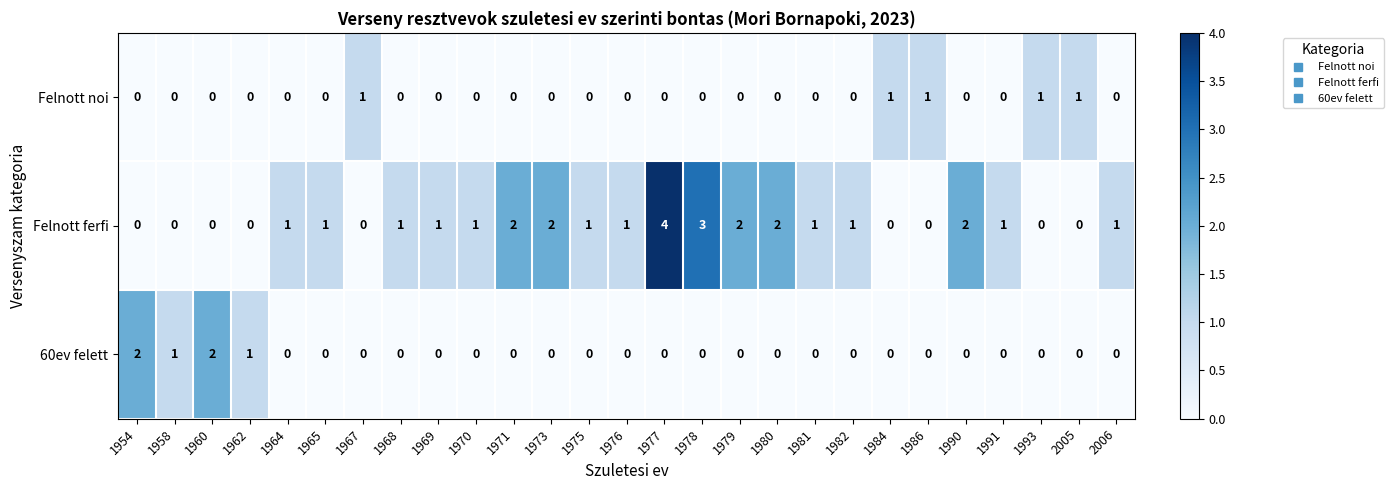

Which category has the highest value across all series?

1977